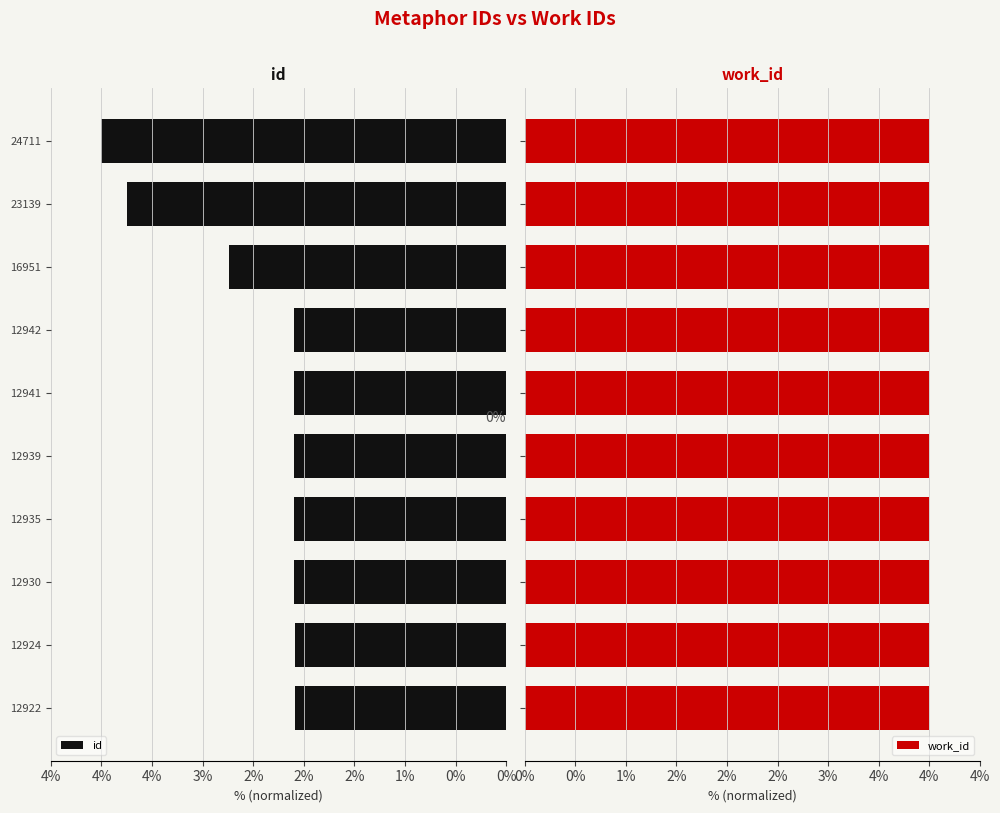

What is the difference between the highest and lowest values at 3%?

1.4